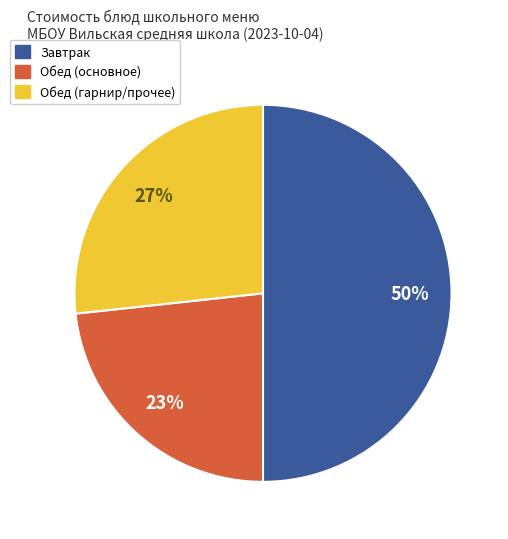

How many segments does this pie chart have?

3